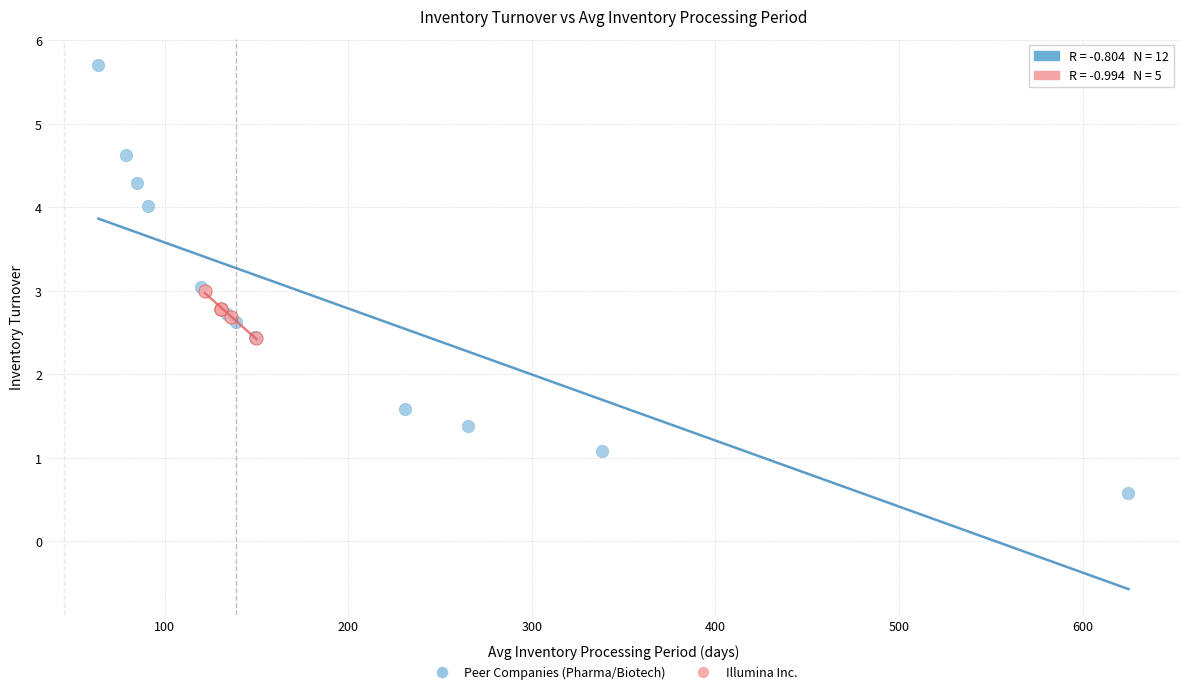

Which series contains the lowest Y value?

Peer Companies (Pharma/Biotech)